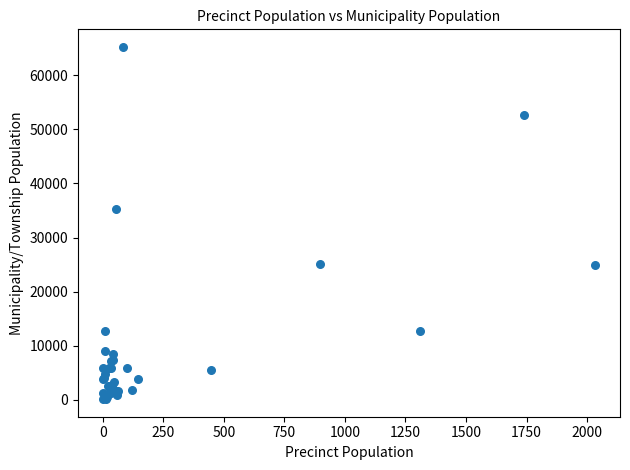

What Y value in the scatter plot is closest to 32685?

35280